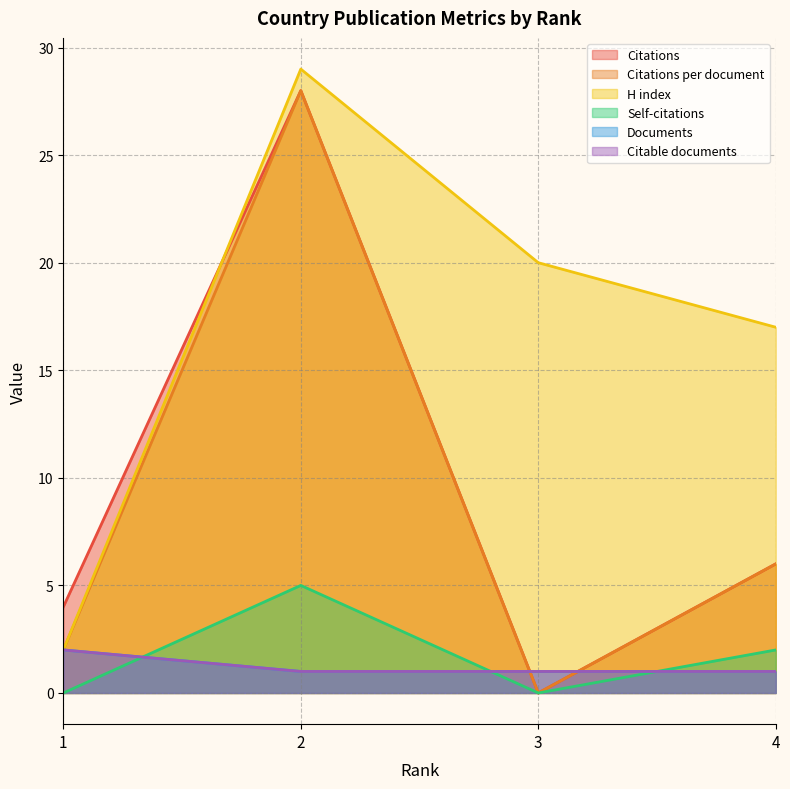

Reading left to right, extract all data points from this chart.

Citations: 4	28	0	6
Citations per document: 2	28	0	6
H index: 2	29	20	17
Self-citations: 0	5	0	2
Documents: 2	1	1	1
Citable documents: 2	1	1	1